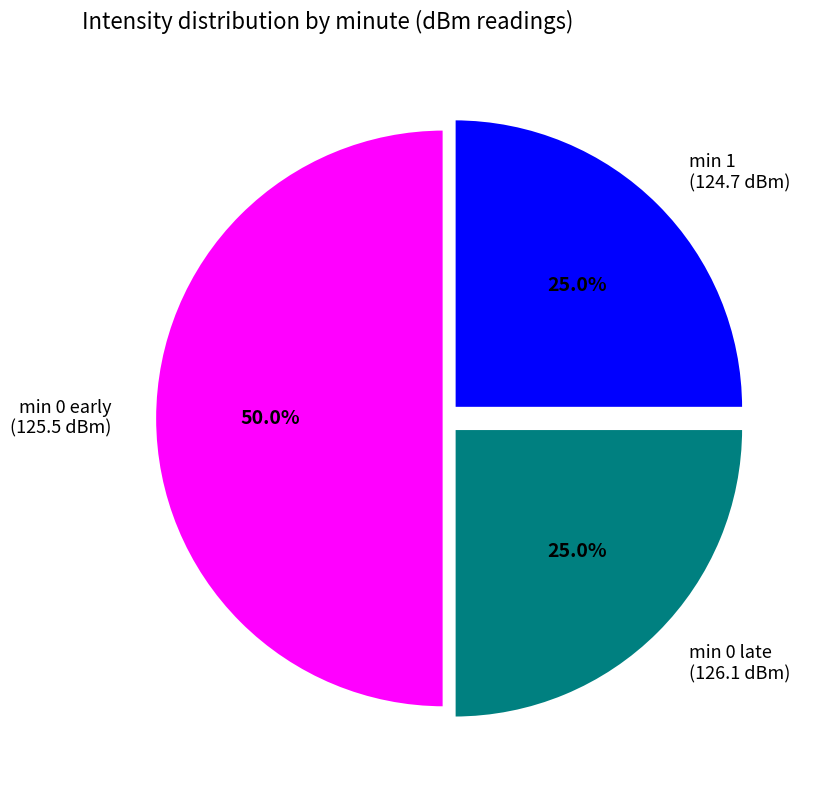

Does min 0 late represent more than half of the total?

No